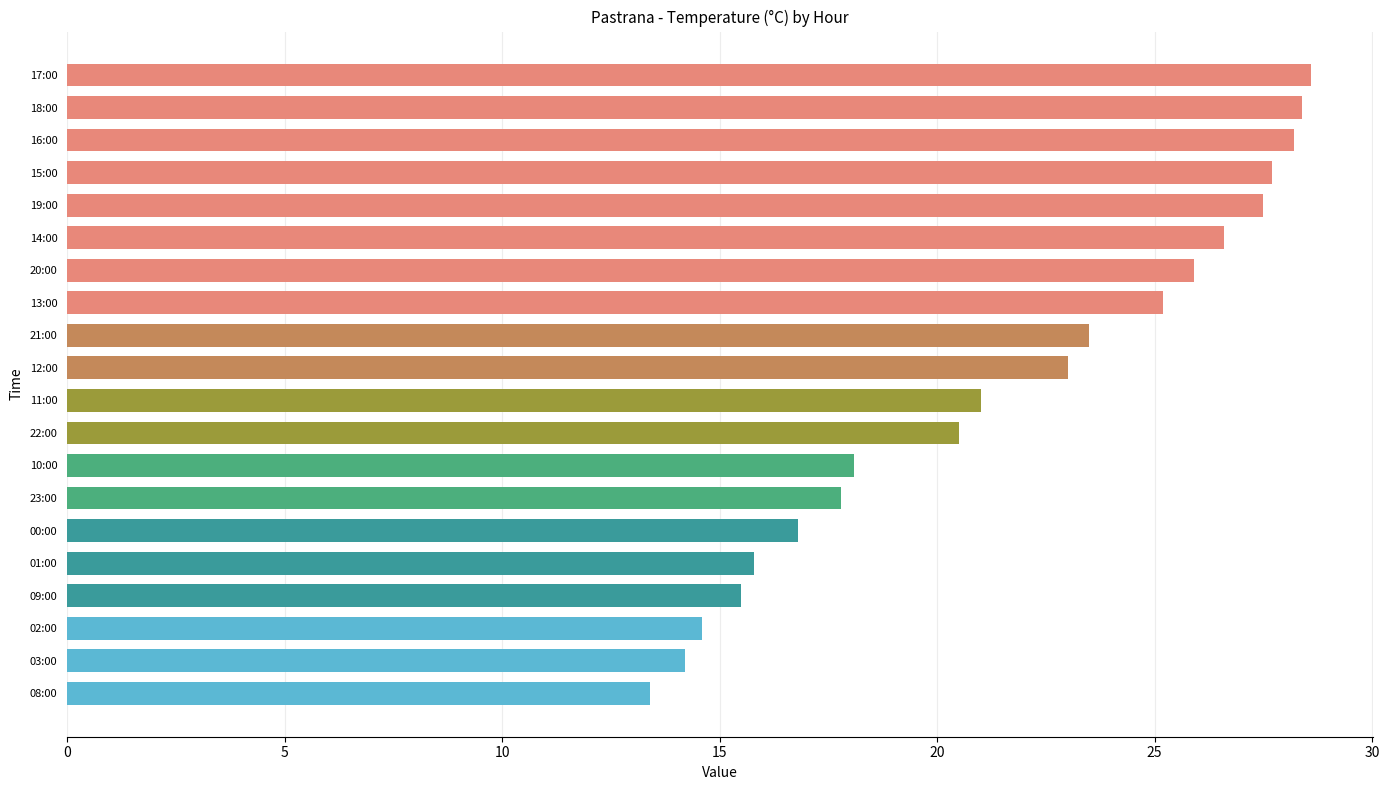

What is the sum of all values?

432.3